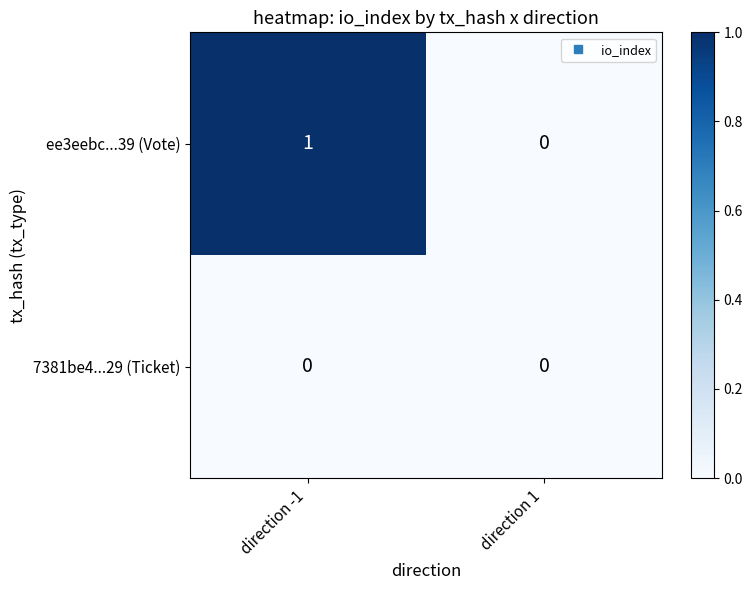

Reading left to right, what are all the values shown in this chart?

ee3eebc...39 (Vote): direction -1=1	direction 1=0
7381be4...29 (Ticket): direction -1=0	direction 1=0